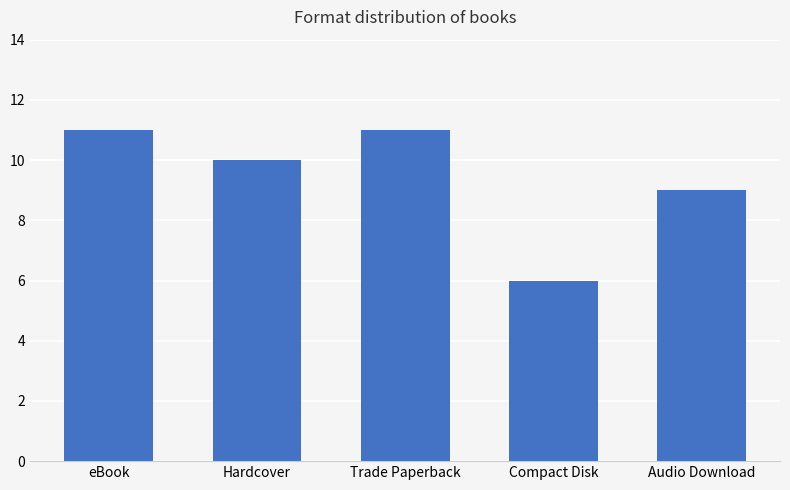

What is the value of the 3rd bar from the left?

11